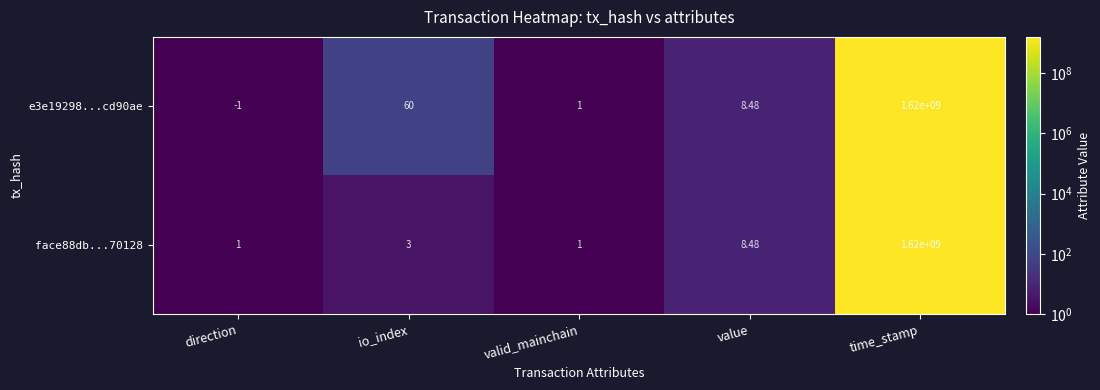

Which category has the highest value in the face88db...70128 series?

time_stamp